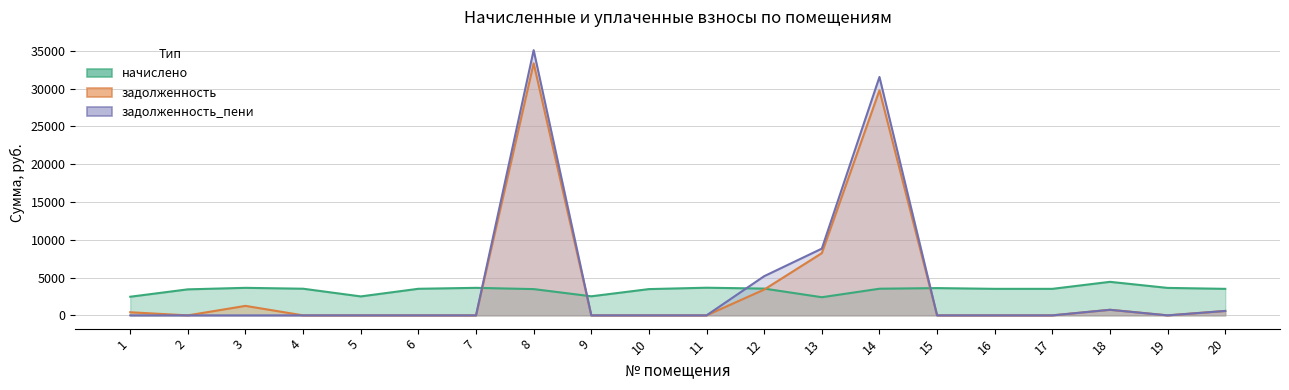

In начислено, how many points are higher than both neighbors (excluding endpoints)?

5